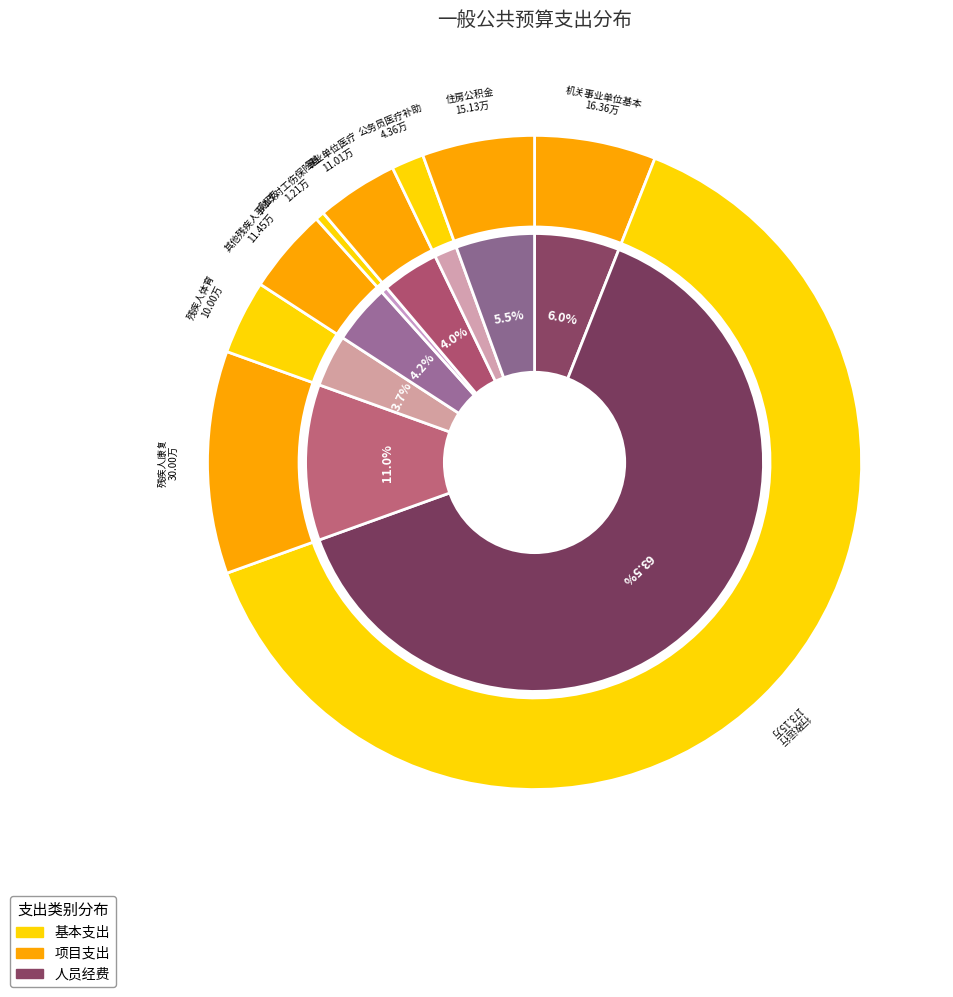

Rank the categories by value from highest to lowest.

行政运行, 残疾人康复, 机关事业单位基本养老保险缴费支出, 住房公积金, 其他残疾人事业支出, 事业单位医疗, 残疾人体育, 公务员医疗补助, 财政对工伤保险基金的补助